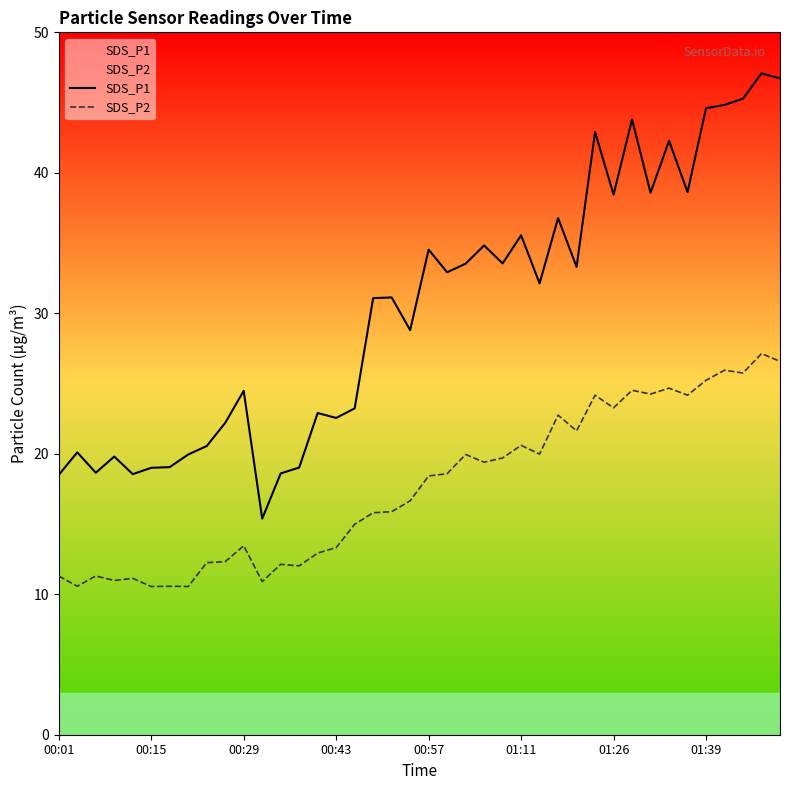

List the series in order of their peak value, lowest first.

SDS_P2, SDS_P1